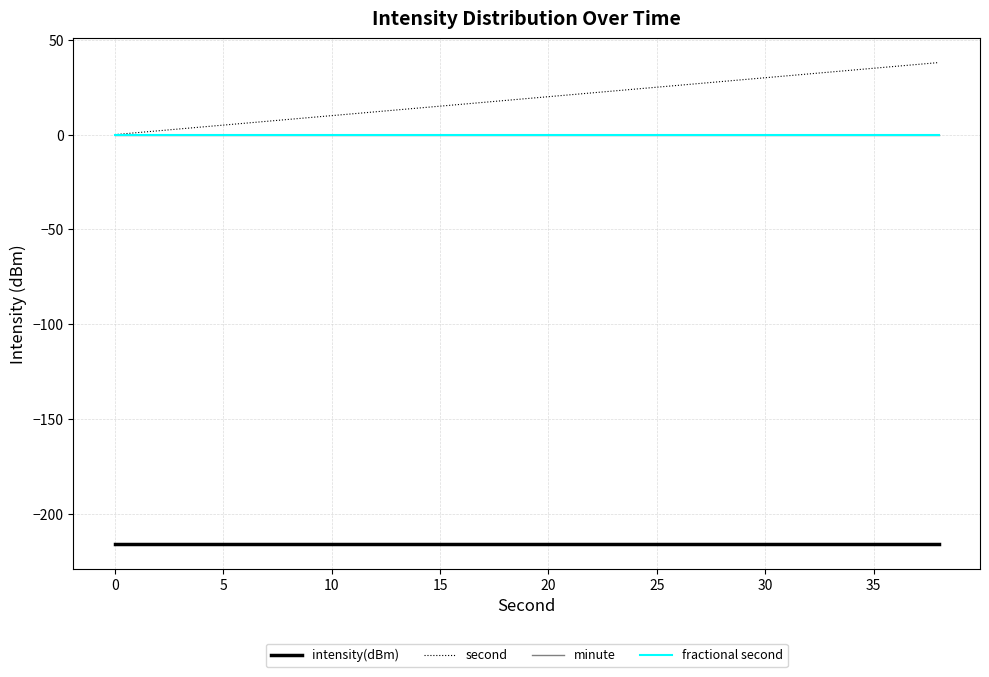

Does the chart display data point markers on the line(s)?

No